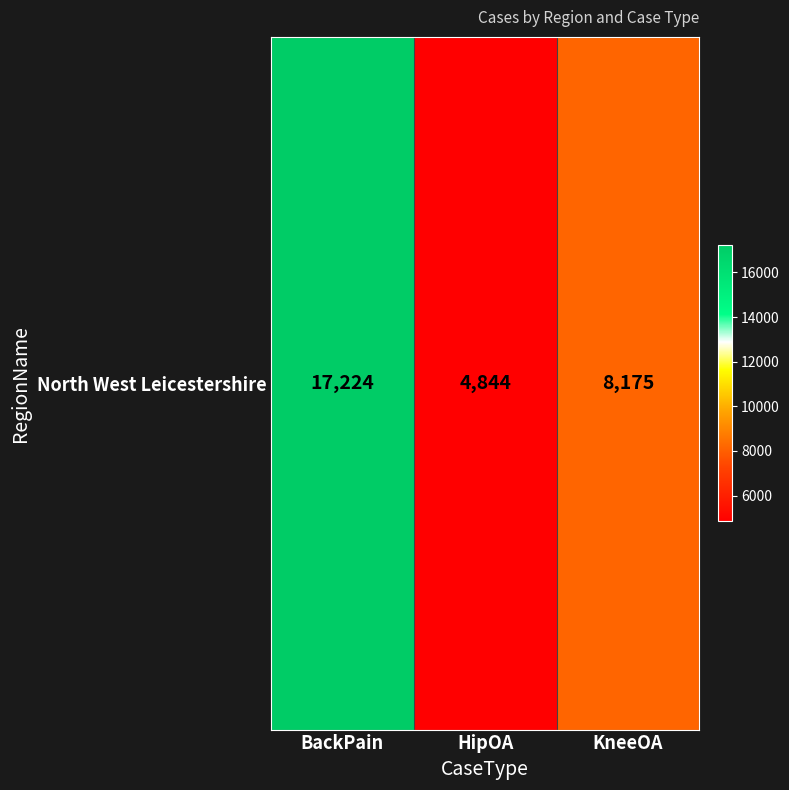

At which category does the chart reach its minimum across all series?

HipOA